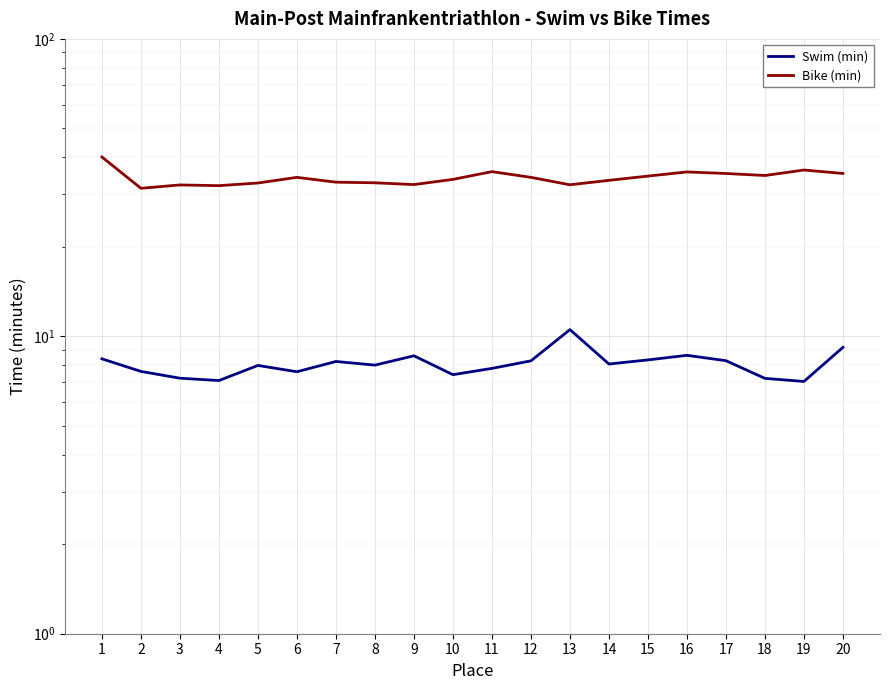

Which series changed the most between 1 and 16?

Bike (min)